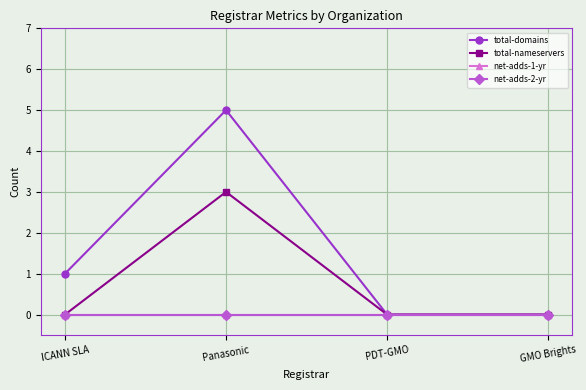

What is the spread (max minus min) of values at Panasonic?

5